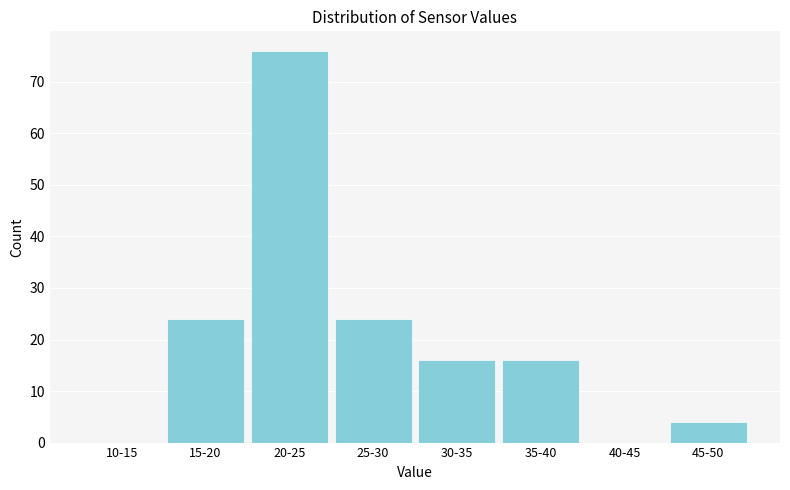

Reading left to right, transcribe all the data shown in this chart.

10-15=0	15-20=24	20-25=76	25-30=24	30-35=16	35-40=16	40-45=0	45-50=4